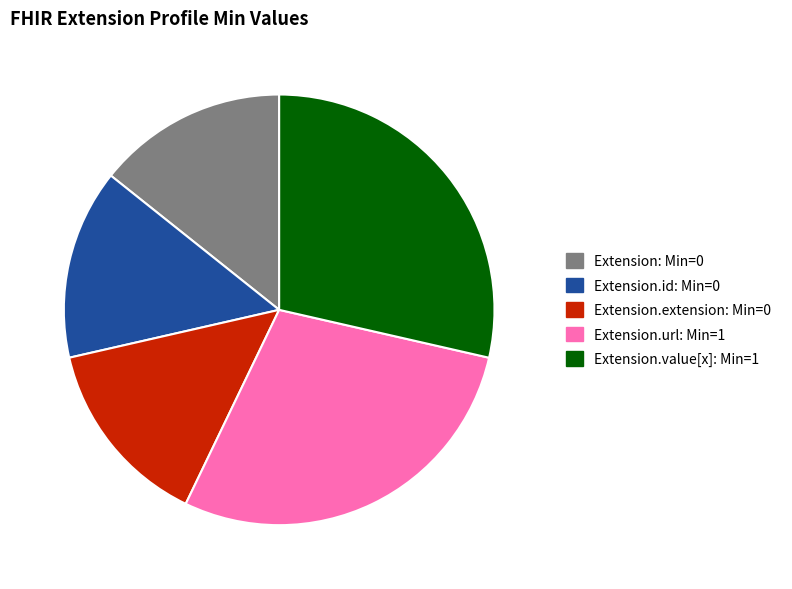

Is there any slice that represents more than half of the pie?

No